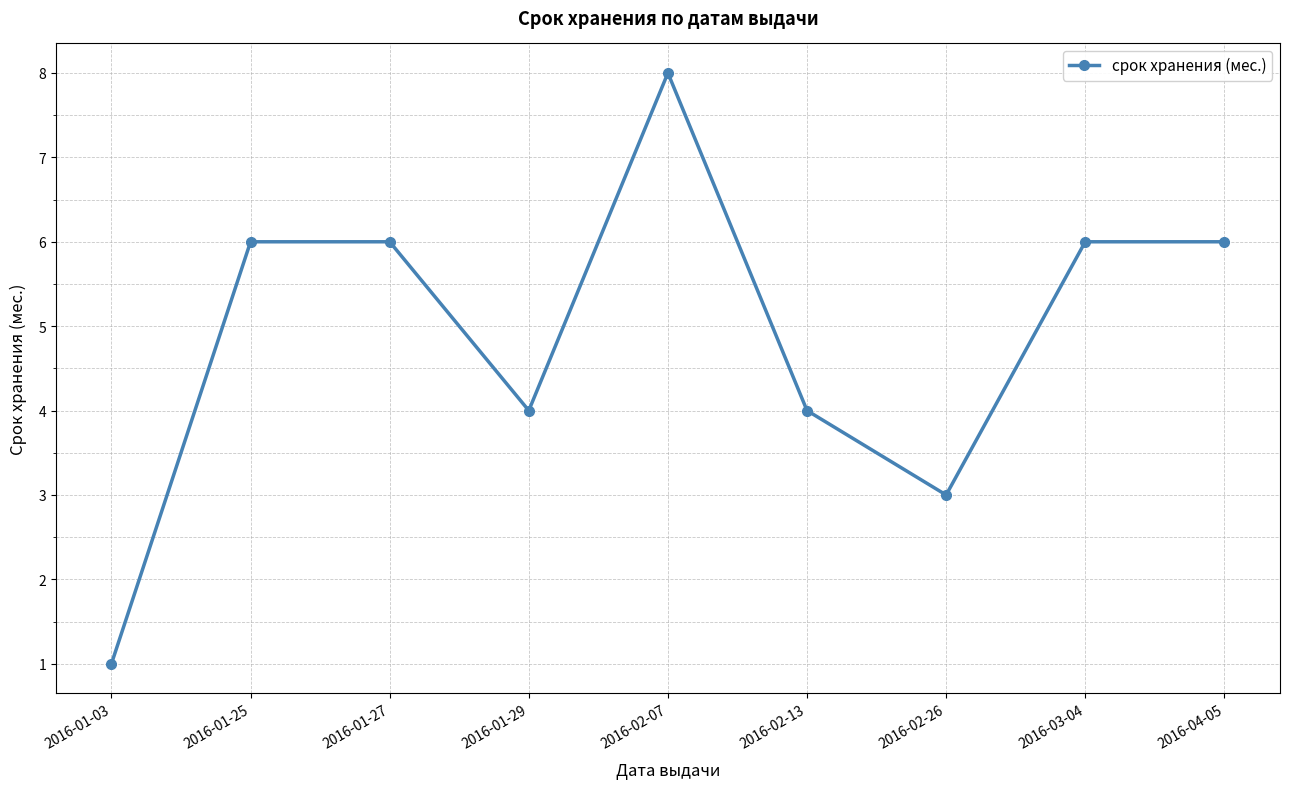

Reading left to right, transcribe all the data shown in this chart.

1	6	6	4	8	4	3	6	6